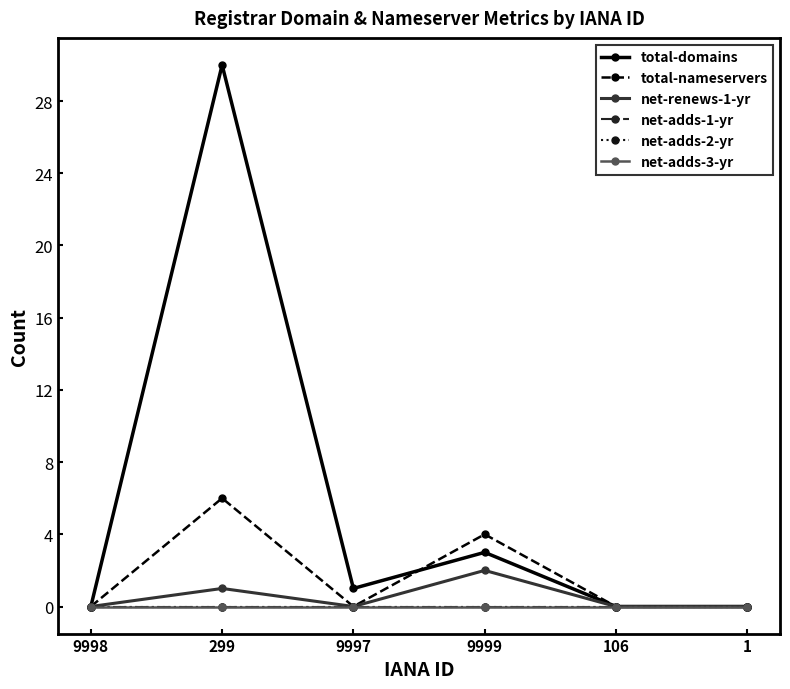

Is this an area chart (filled region under the line)?

No